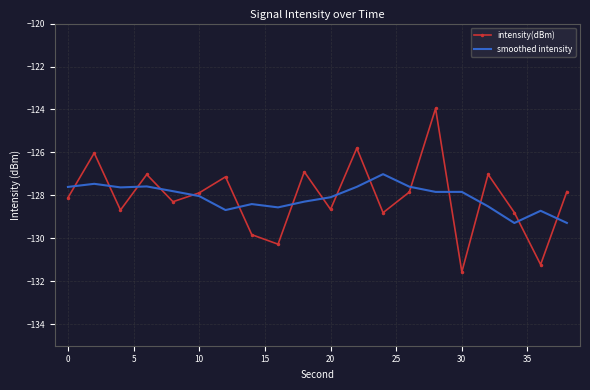

After their last crossing, which series has the higher values: smoothed intensity or intensity(dBm)?

intensity(dBm)